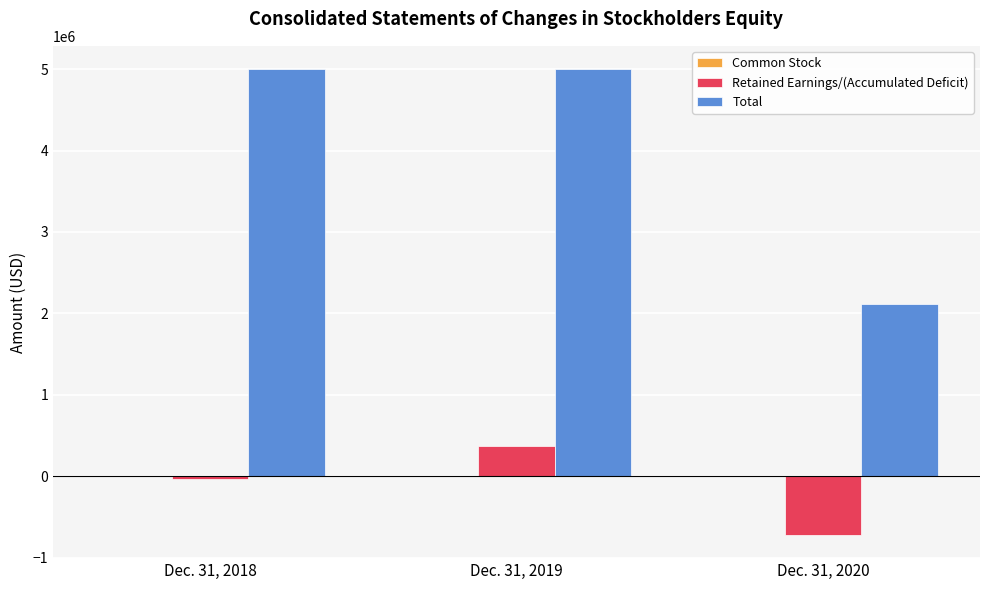

At which category is the sum across all series the highest?

Dec. 31, 2019